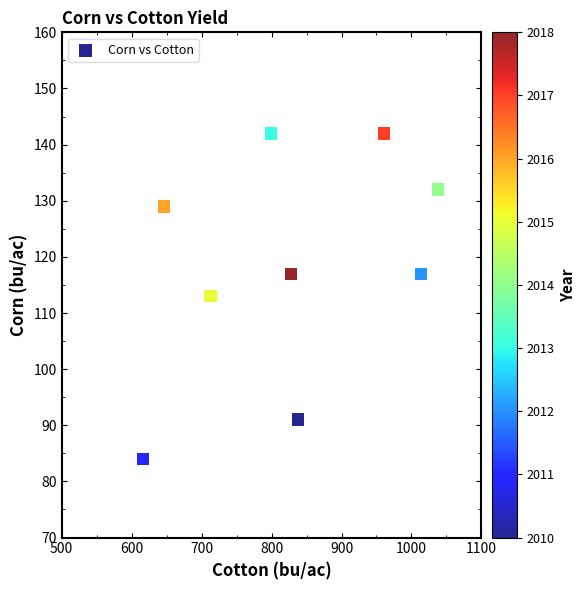

What is the range of Y values (max minus min)?

58